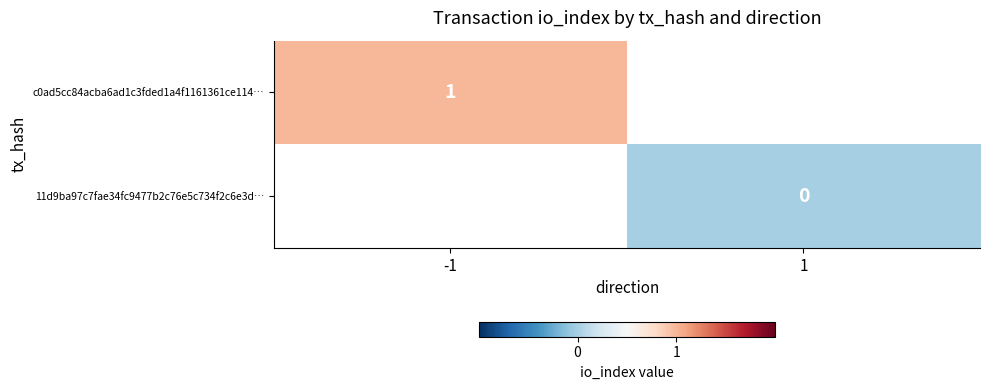

The c0ad5cc84acba6ad1c3fded1a4f1161361ce114… series shows 1.4 at -1. True or false?

False